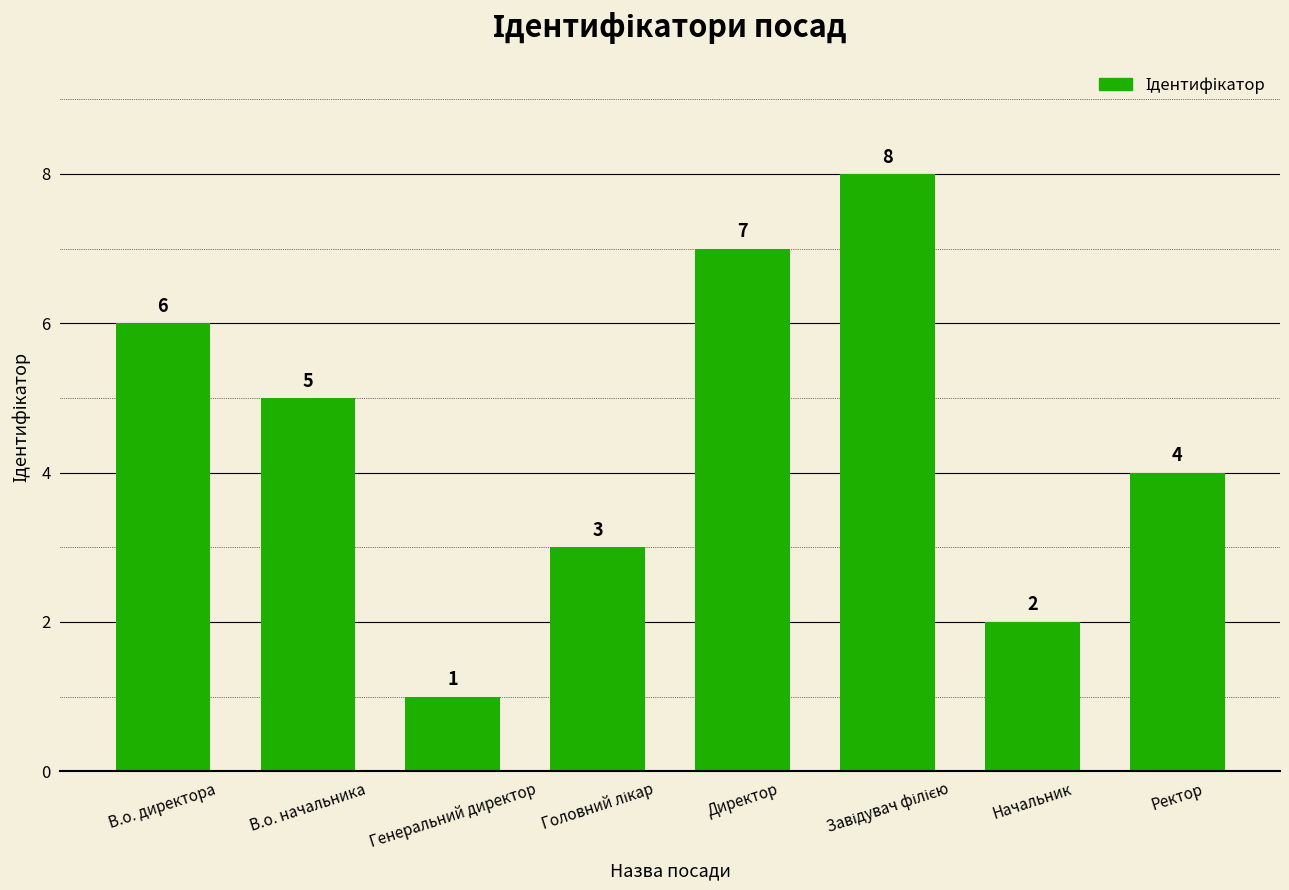

At which label is the value closest to 4?

Ректор